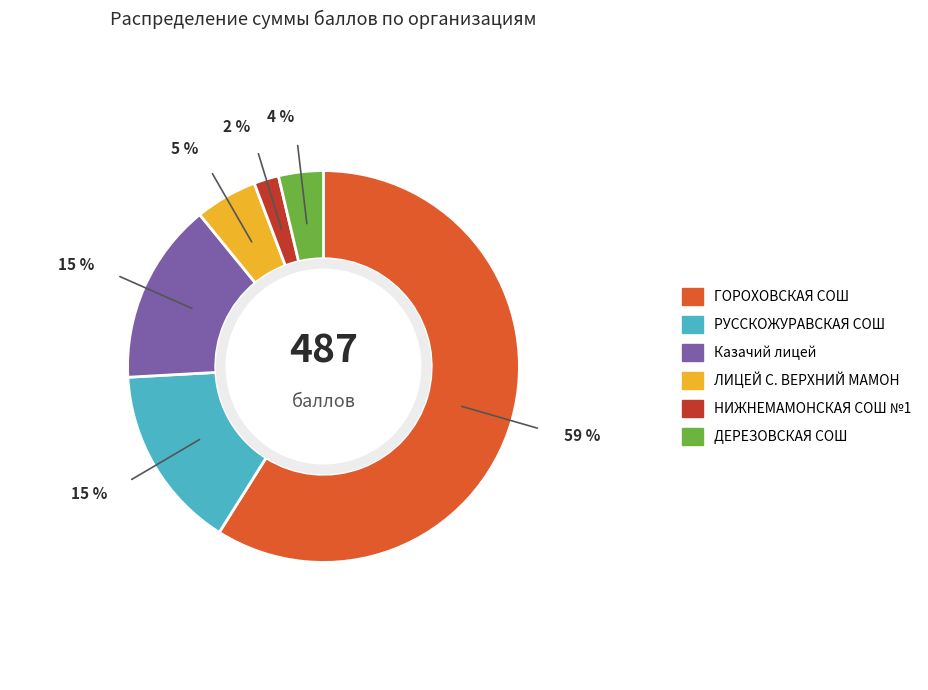

To the nearest percent, what is the average slice percentage?

17%